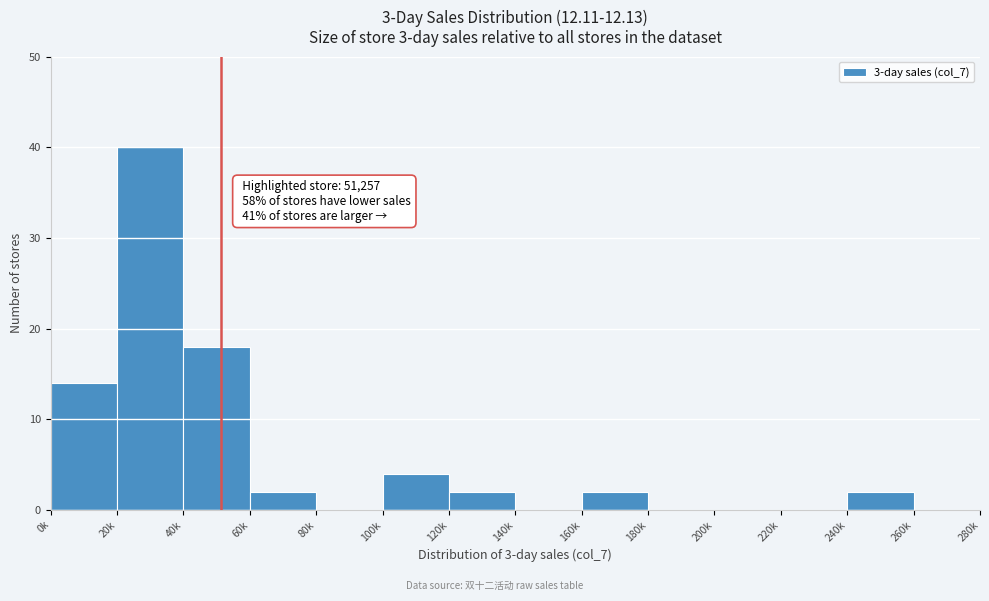

Reading left to right, list all the values displayed in this chart.

0k=14	20k=40	40k=18	60k=2	80k=0	100k=4	120k=2	140k=0	160k=2	180k=0	200k=0	220k=0	240k=2	260k=0